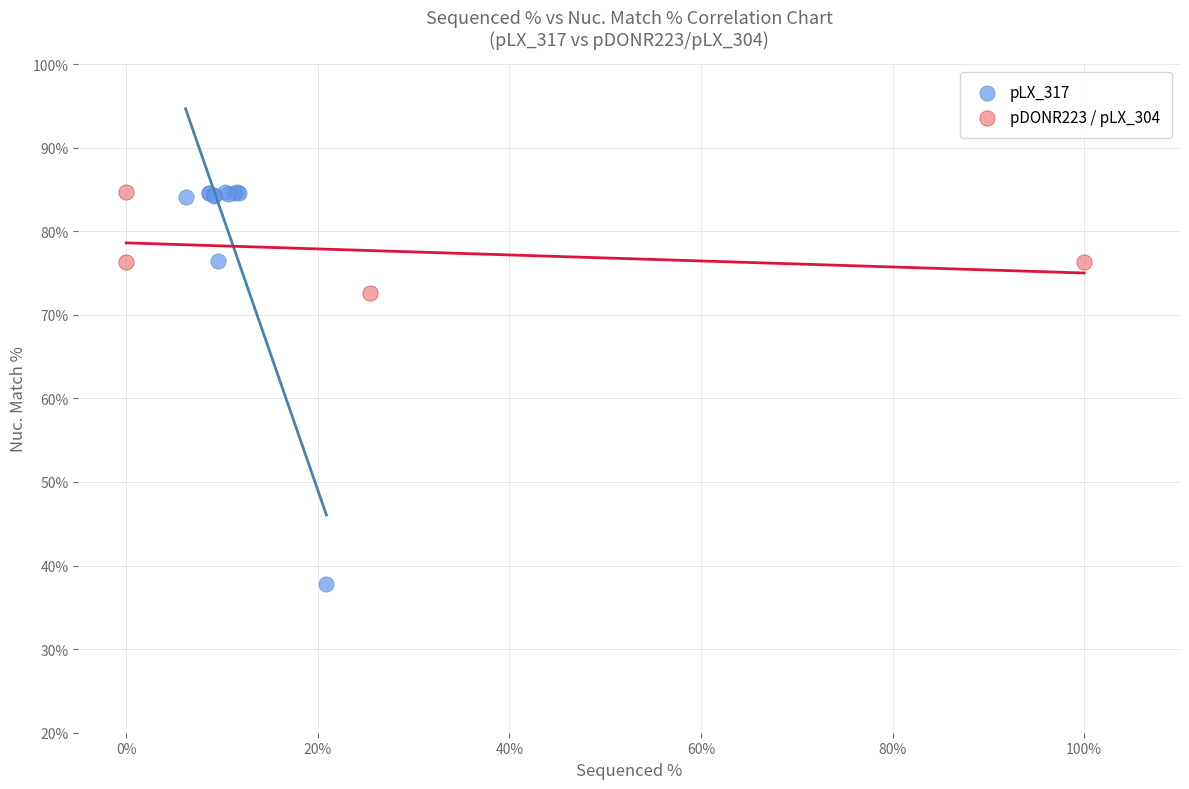

Which series contains the lowest Y value?

pLX_317